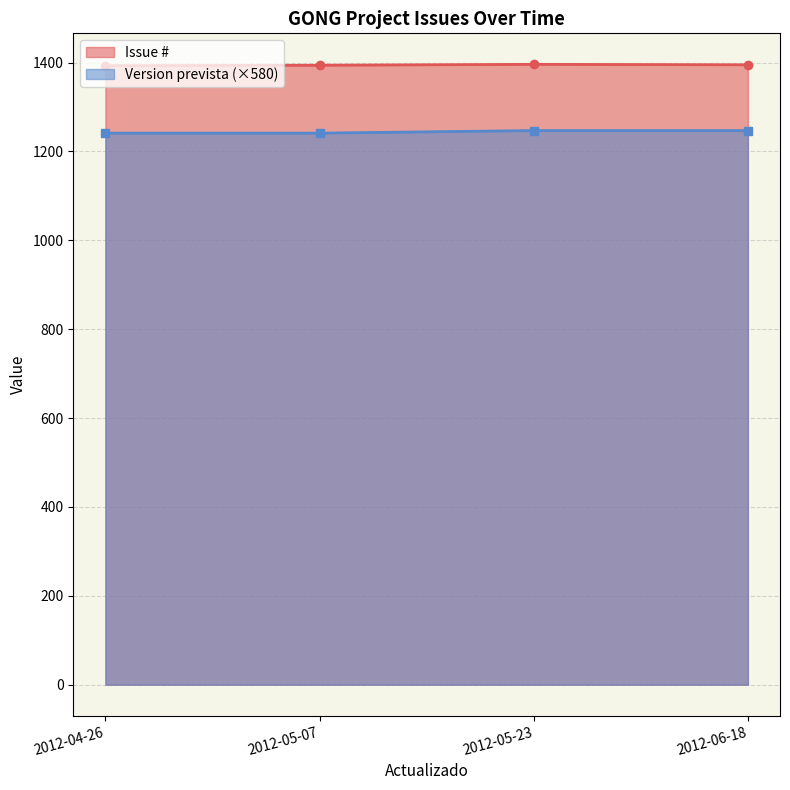

Where is the data nearest to the value 1244?

2012-04-26